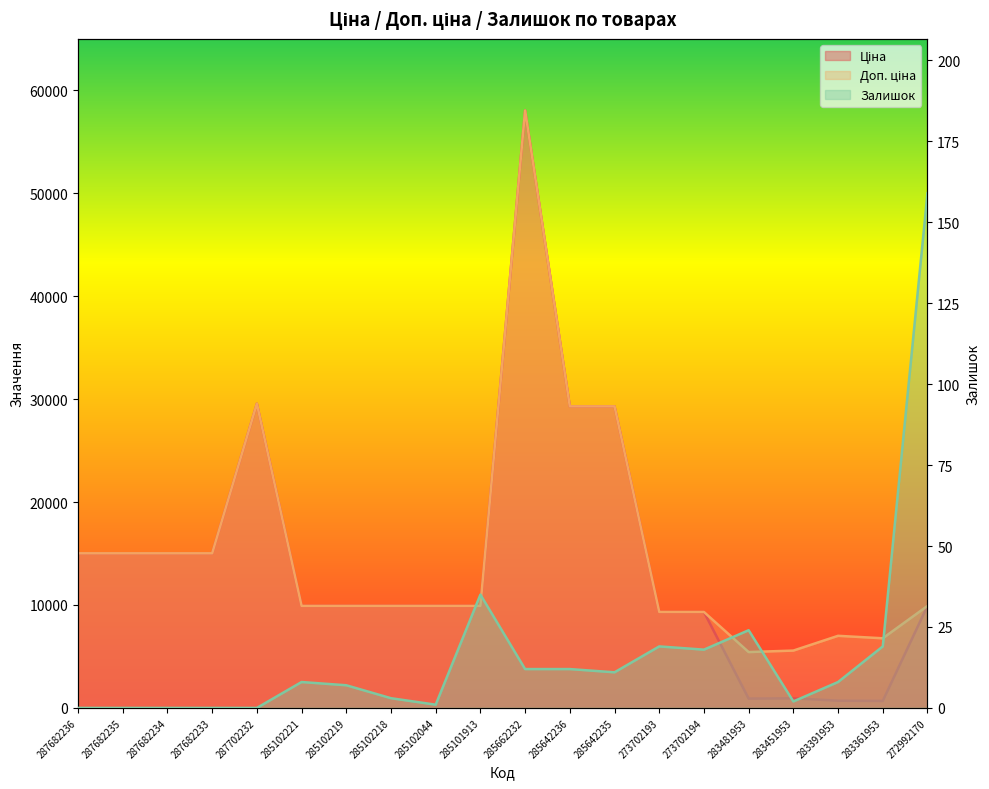

True or false: Ціна has more than 1 points higher than both neighbors.

True